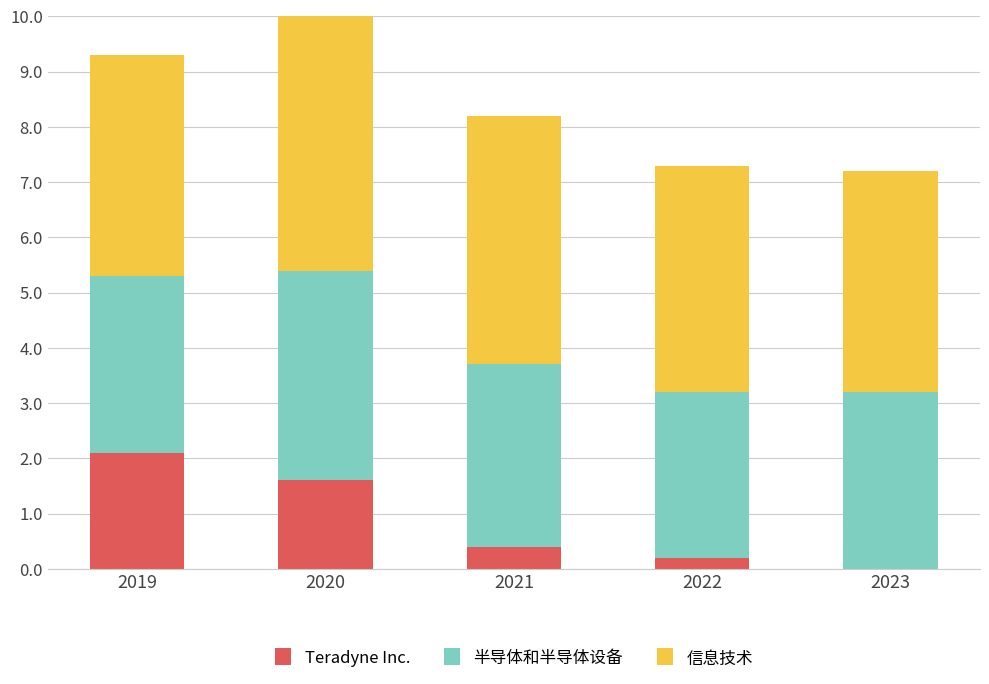

What are all the series names shown in the legend?

Teradyne Inc., 半导体和半导体设备, 信息技术